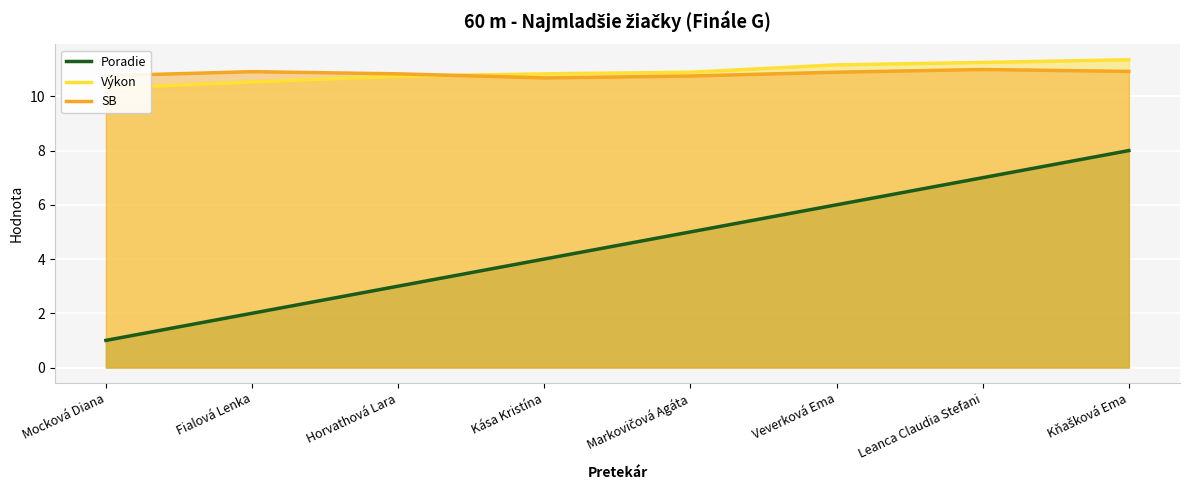

Reading left to right, list all the values displayed in this chart.

Poradie: 1.0	2.0	3.0	4.0	5.0	6.0	7.0	8.0
Výkon: 10.3	10.5	10.7	10.8	10.9	11.2	11.2	11.3
SB: 10.8	10.9	10.8	10.7	10.8	10.9	11.0	10.9